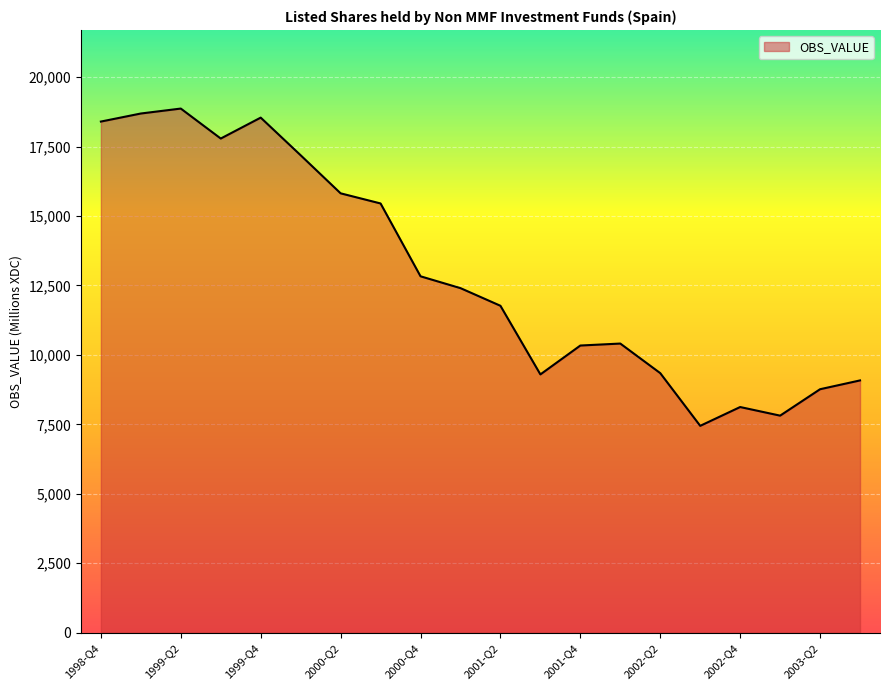

What is the difference between the maximum and minimum values?

11421